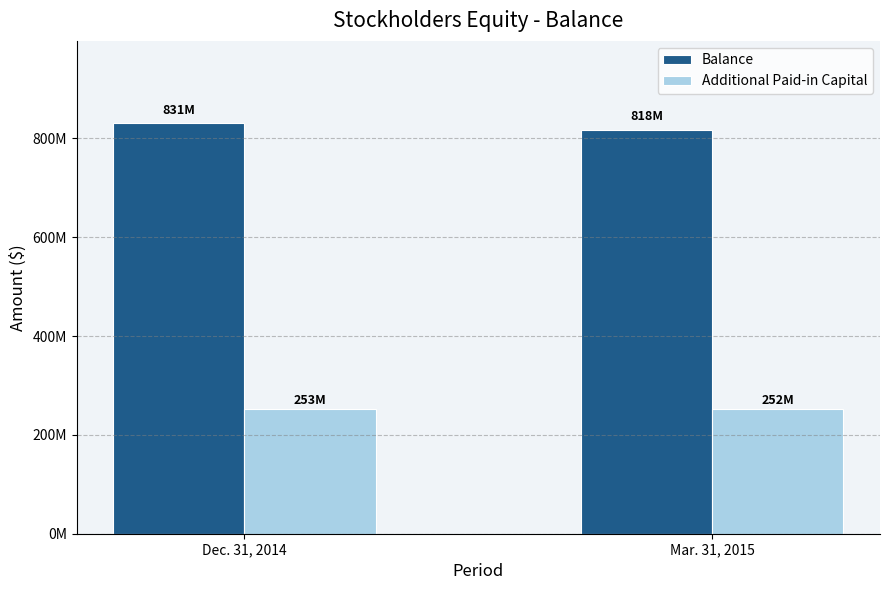

At which category is the sum across all series the highest?

Dec. 31, 2014